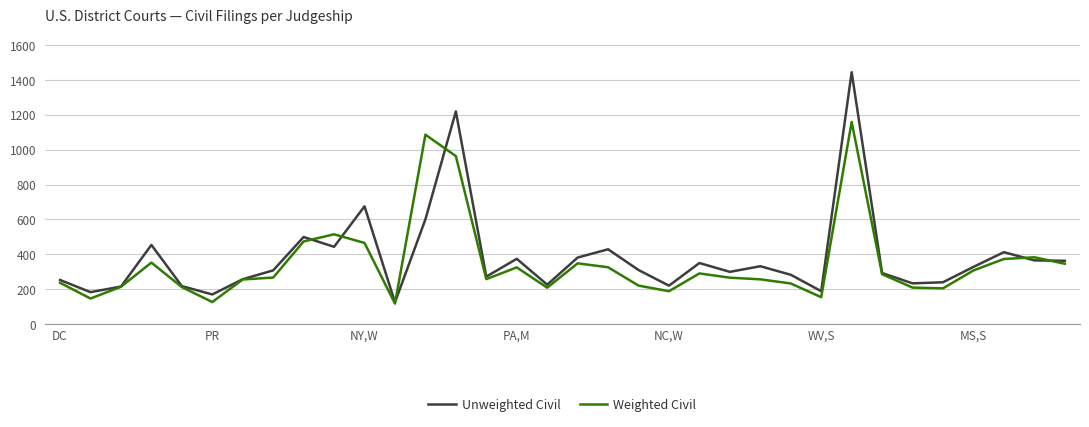

Which series has the largest total across all categories?

Unweighted Civil